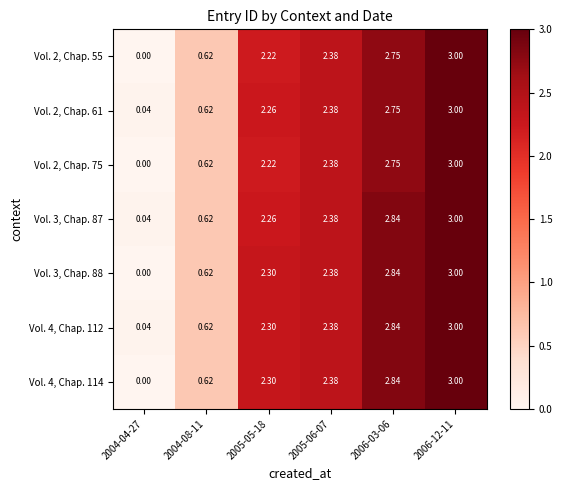

Is the value of Vol. 2, Chap. 55 at 2005-06-07 greater than the value of Vol. 2, Chap. 61 at 2006-03-06?

No